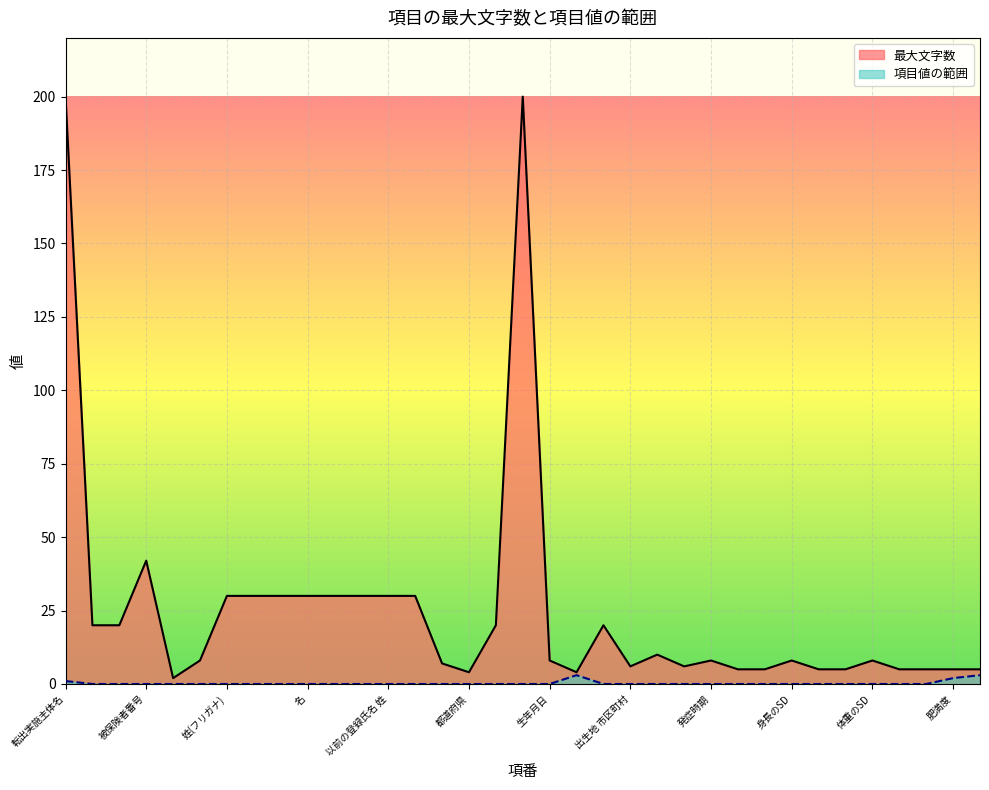

True or false: 最大文字数 and 項目値の範囲_numeric cross at least once.

False